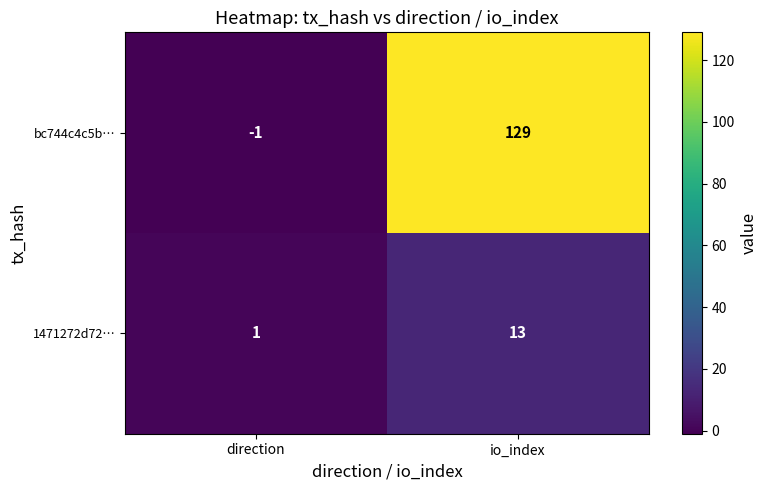

Which series changed the most between direction and io_index?

bc744c4c5b…